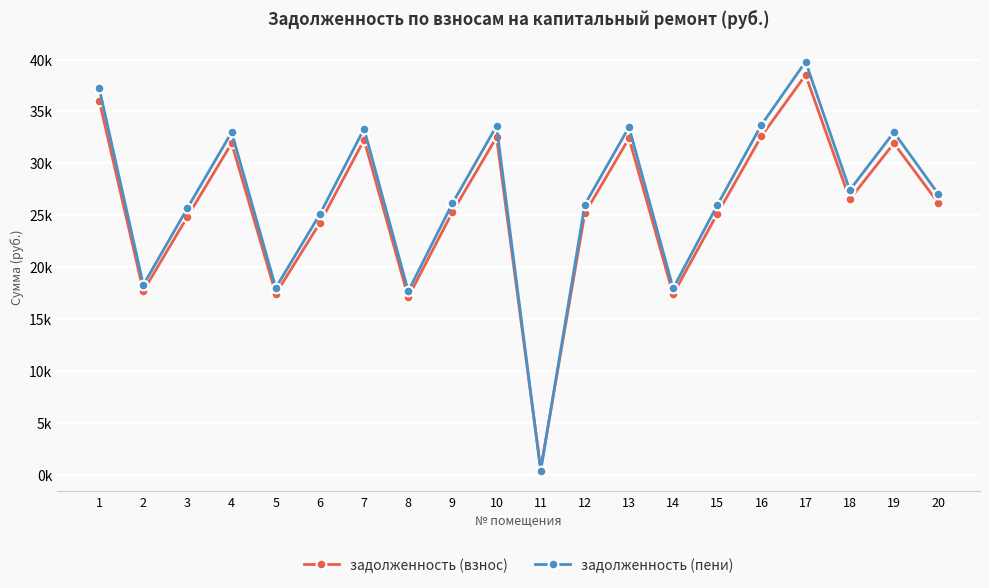

List the series in order of their overall mean, highest first.

задолженность (пени), задолженность (взнос)